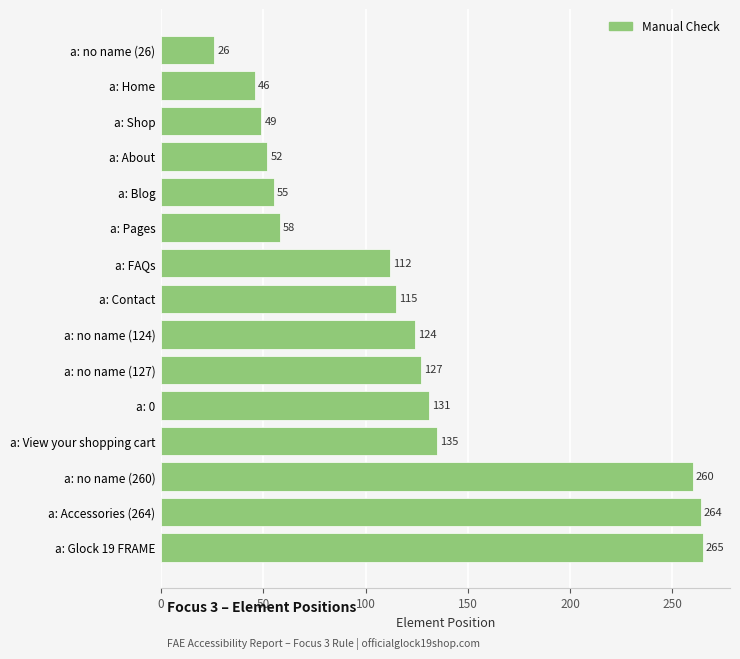

What is the greatest value displayed?

265